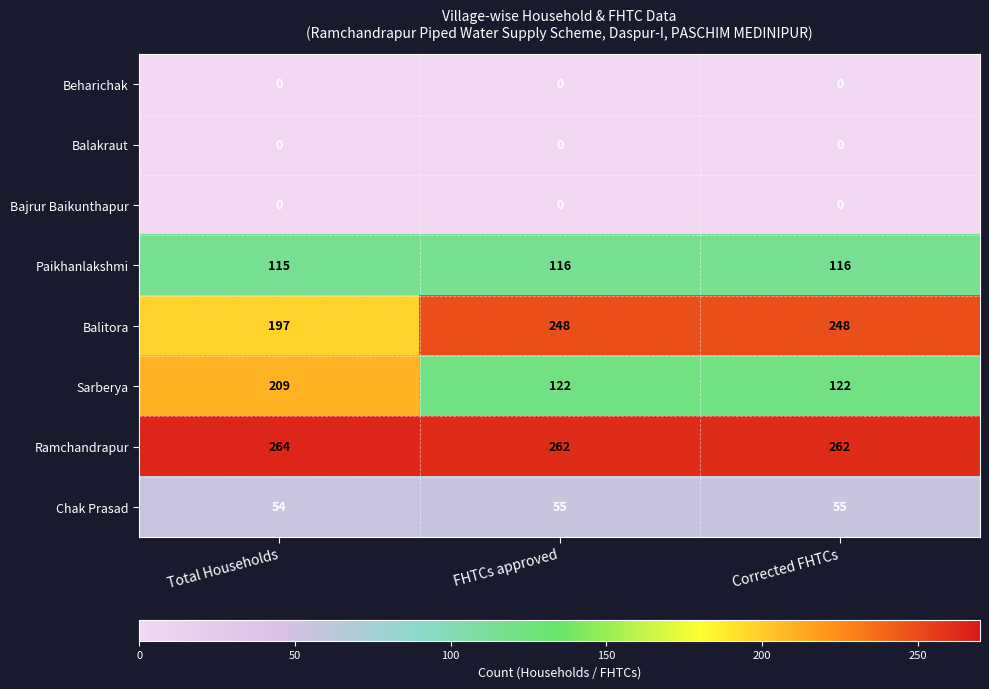

Is it true that Balitora equals 248 at Corrected FHTCs?

True